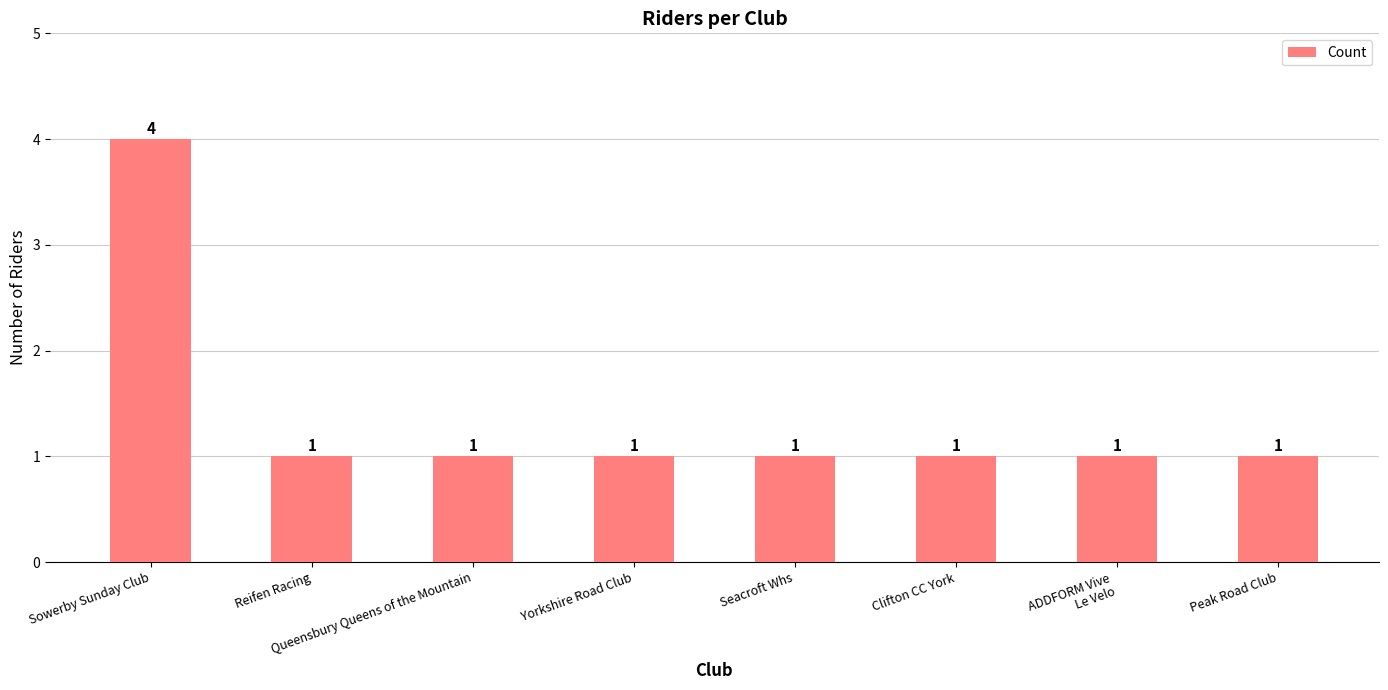

What is the greatest value displayed?

4